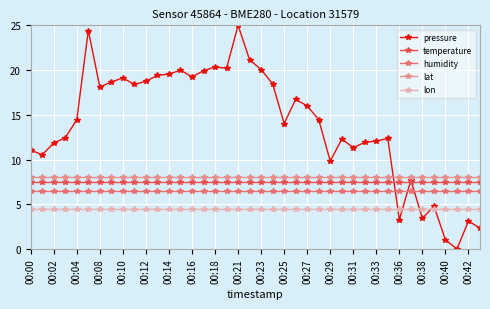

True or false: temperature and lat cross at least once.

False